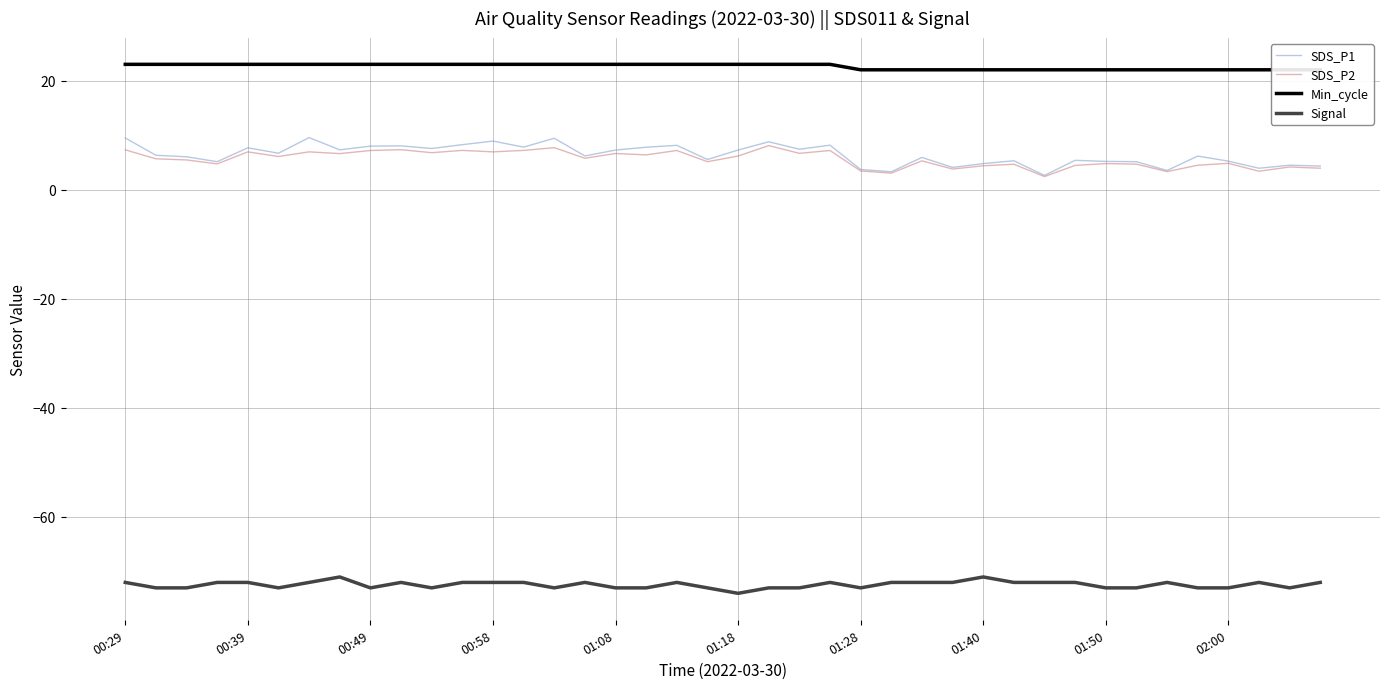

Which category has the lowest value in the Signal series?

01:18